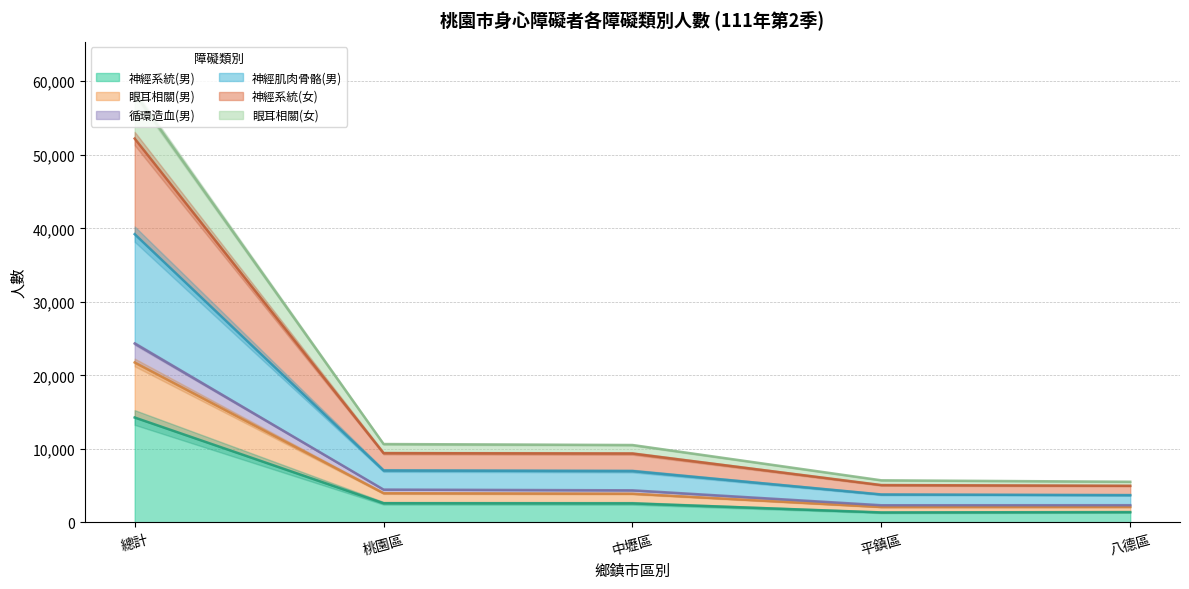

At which label does 神經肌肉骨骼(男) reach its minimum?

八德區